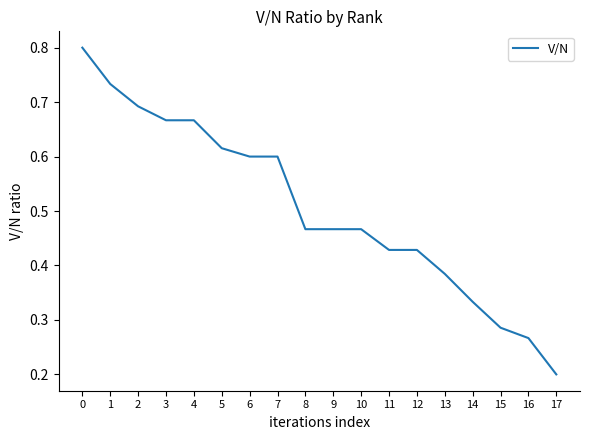

Is it true that the value at 0 is 0.8?

True